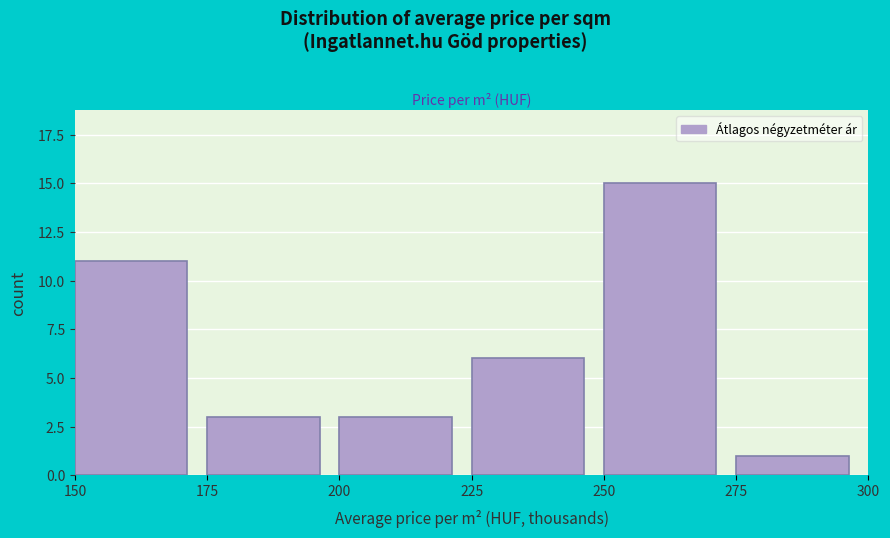

Reading right to left, list all the values displayed in this chart.

1	15	6	3	3	11